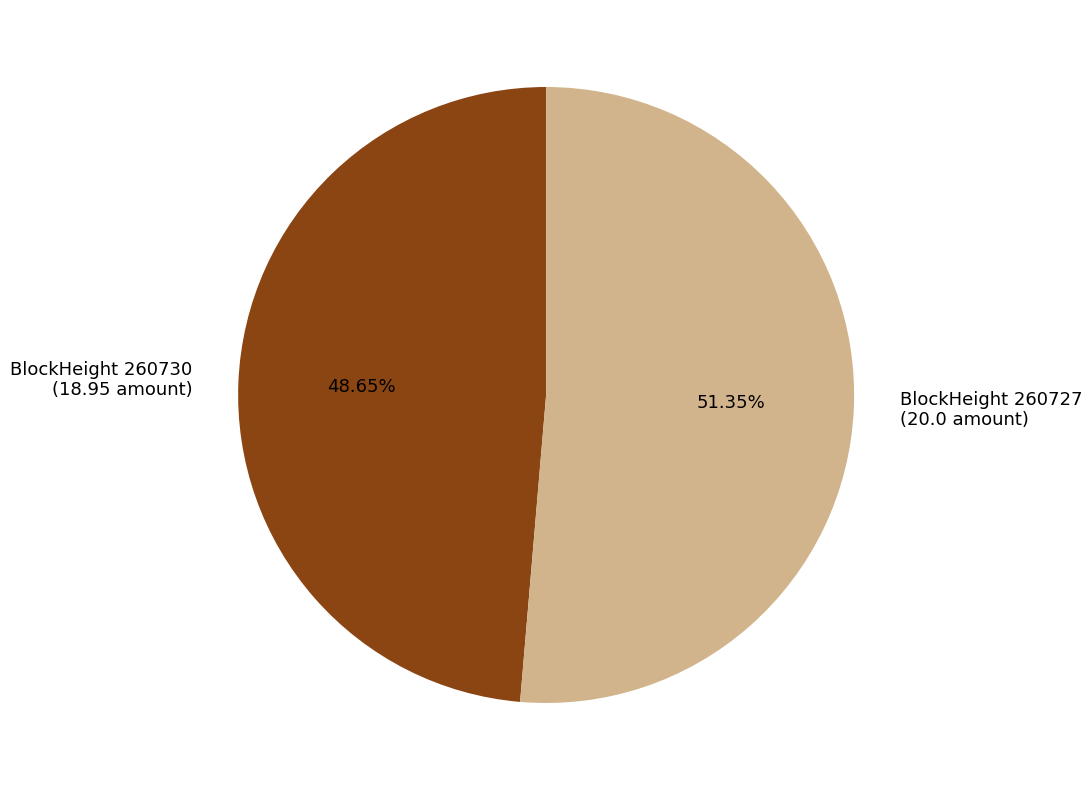

Rank the categories by value from lowest to highest.

BlockHeight 260730 (18.95 amount), BlockHeight 260727 (20.0 amount)